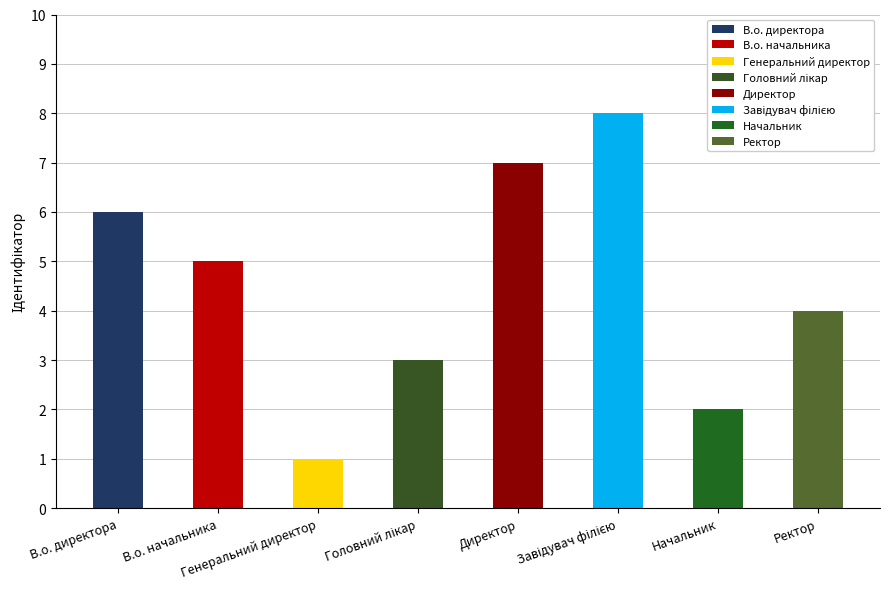

Reading right to left, extract all data points from this chart.

4	2	8	7	3	1	5	6